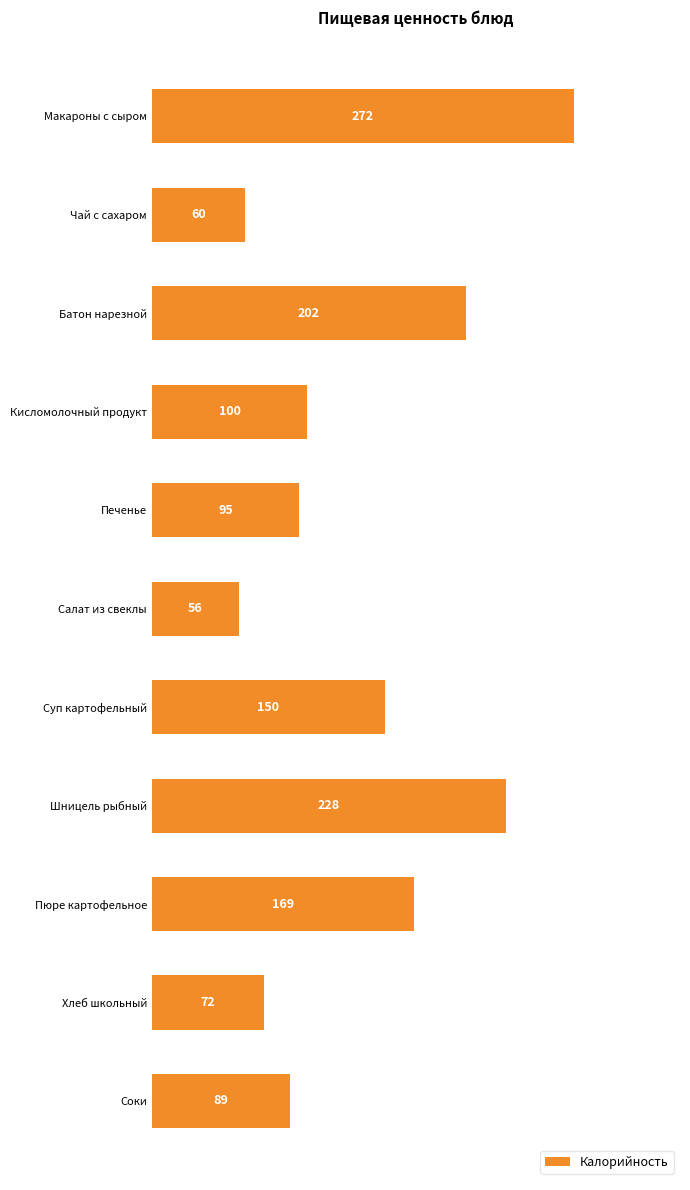

List the labels in order of value, smallest first.

Салат из свеклы, Чай с сахаром, Хлеб школьный, Соки, Печенье, Кисломолочный продукт, Суп картофельный, Пюре картофельное, Батон нарезной, Шницель рыбный, Макароны с сыром